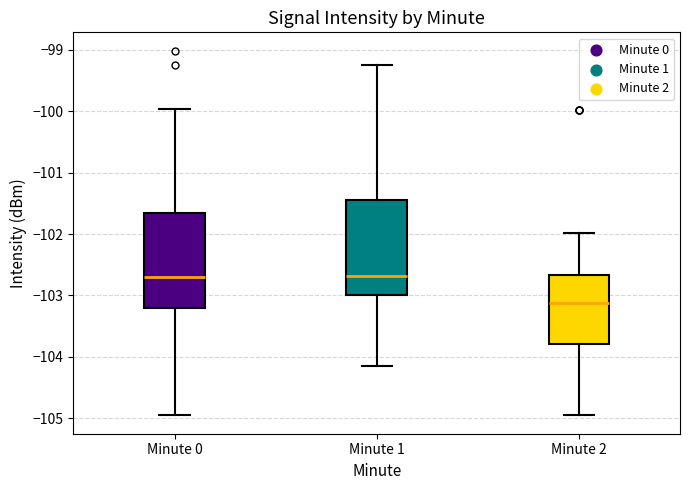

Where does the lower whisker of the box for Minute 1 end on the y-axis? The values are not printed on the chart, so give them approximately, as read against the axis.

-104.1